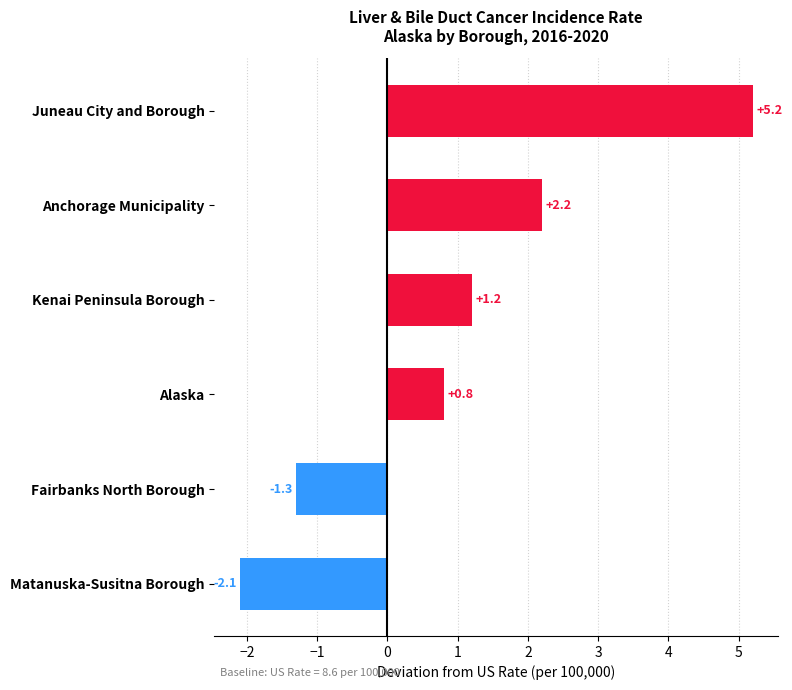

What is the sum of all values?

6.0